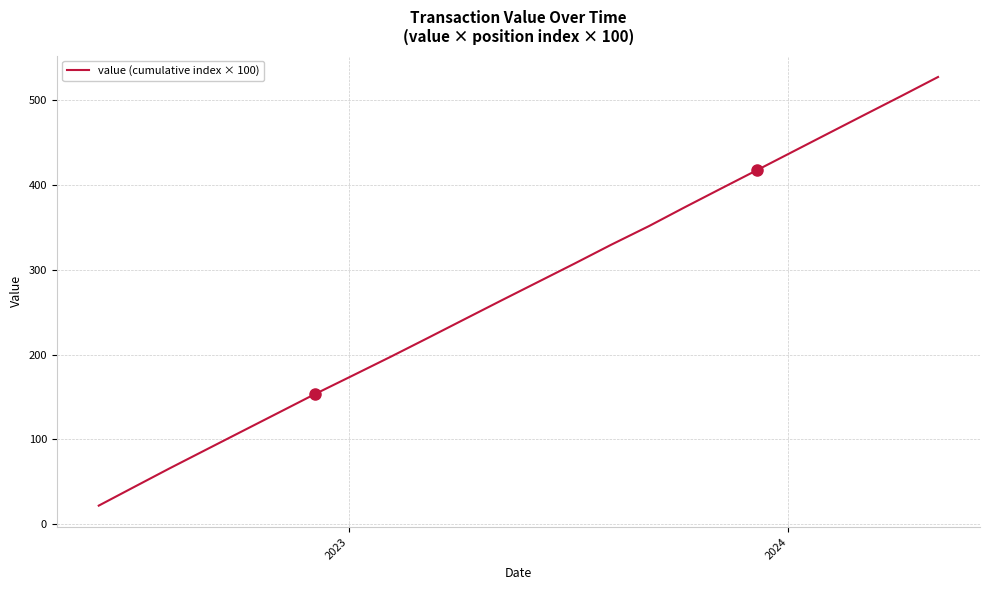

What is the smallest value displayed?

22.0